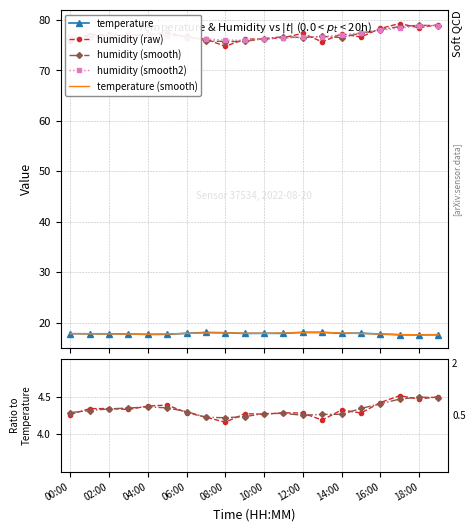

True or false: temperature and humidity cross at least once.

False